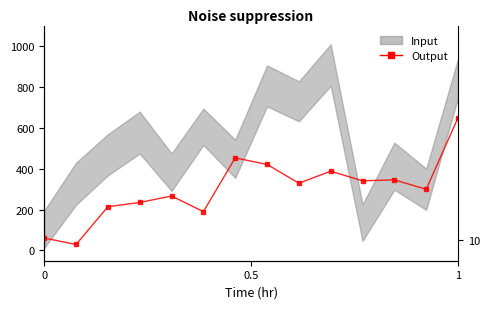

How many points are lower than both their immediate neighbors (excluding endpoints)?

5